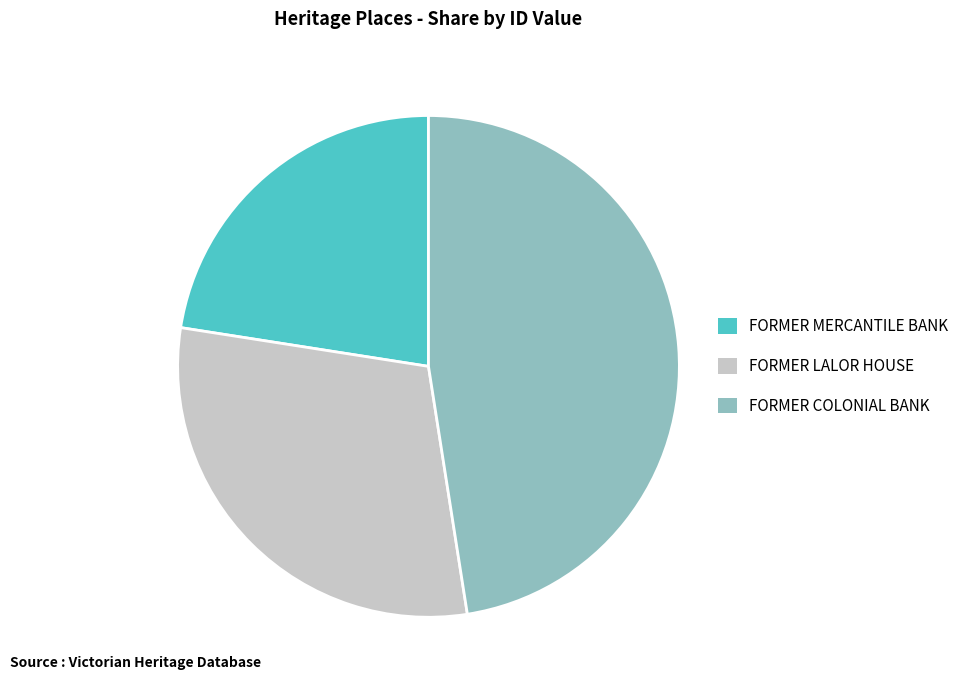

True or false: FORMER MERCANTILE BANK accounts for 34% of the total.

False